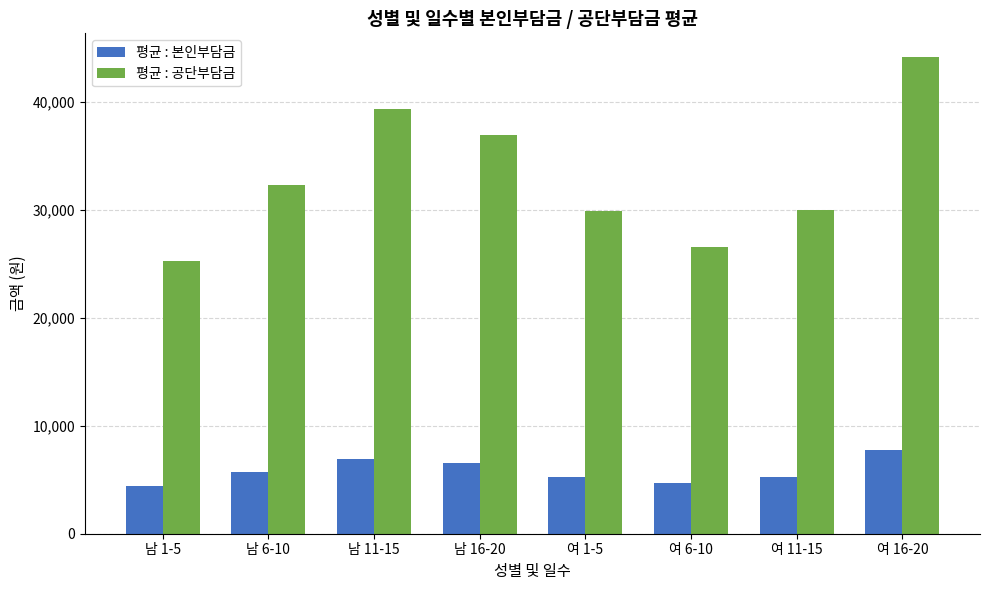

What is the smallest value displayed?

4463.0